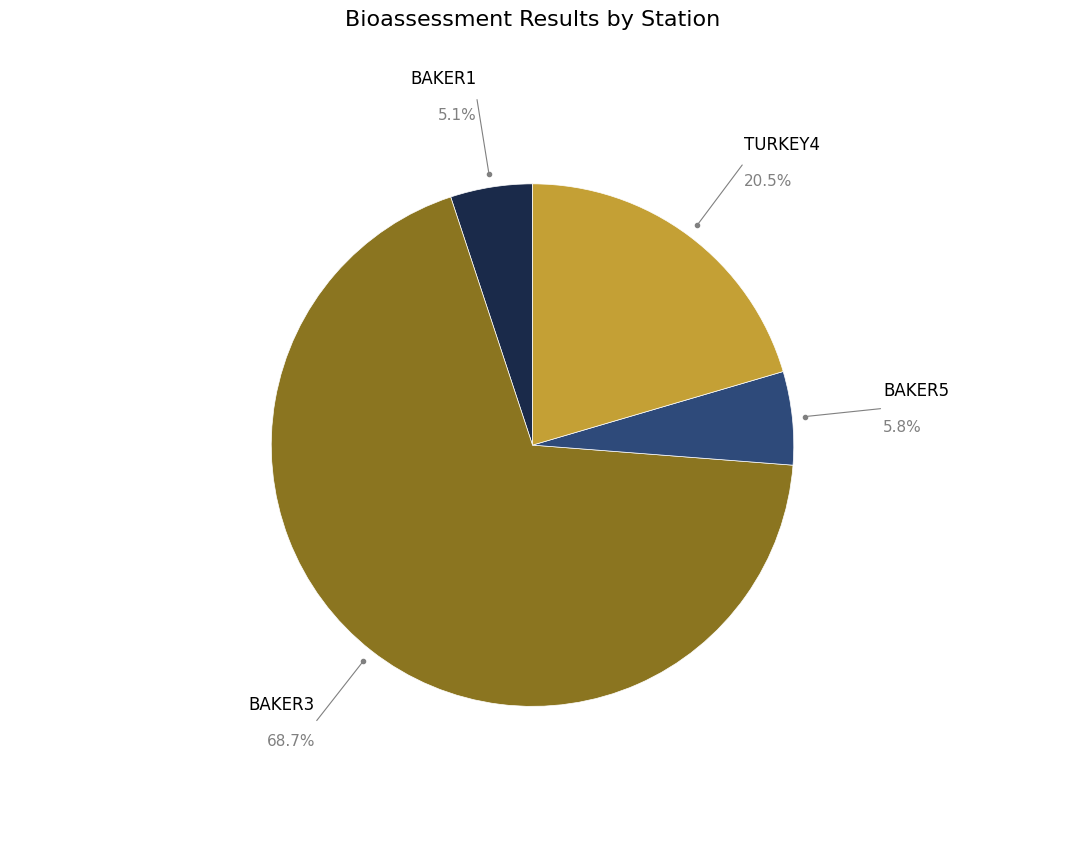

Is there any slice that represents more than half of the pie?

Yes